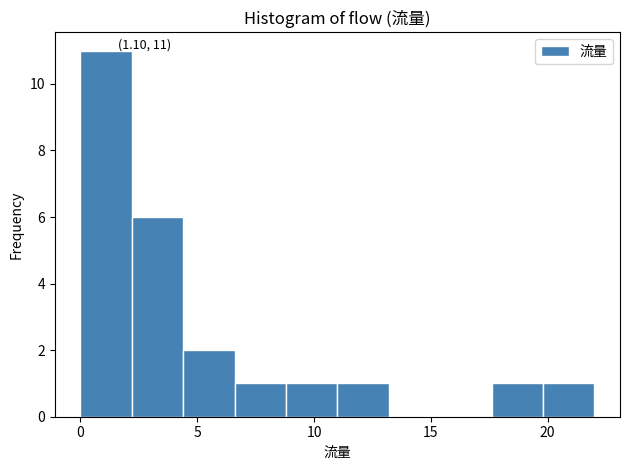

Over which range of the x-axis is the bar tallest?

0.0 to 2.2